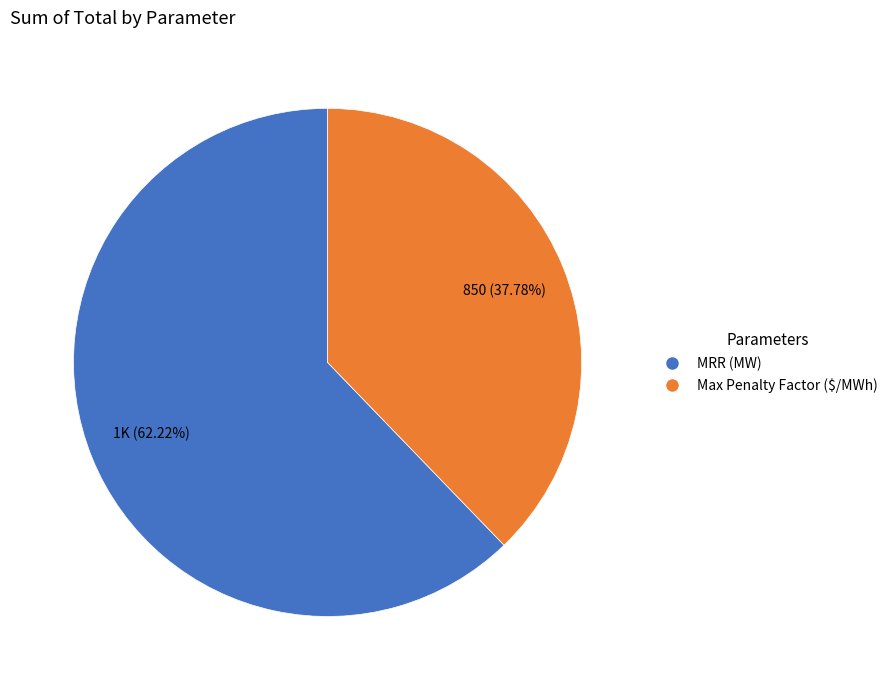

What is the largest slice in the pie chart?

MRR (MW)